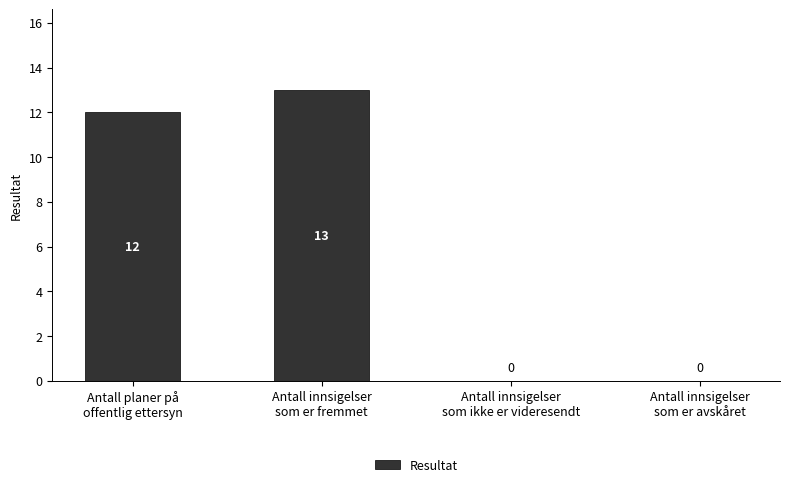

What is the sum of all values?

25